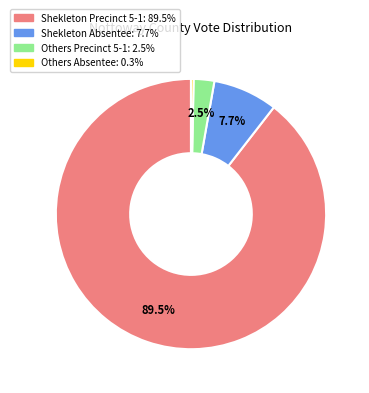

Is Others Absentee: 0.3% the majority of the pie?

No